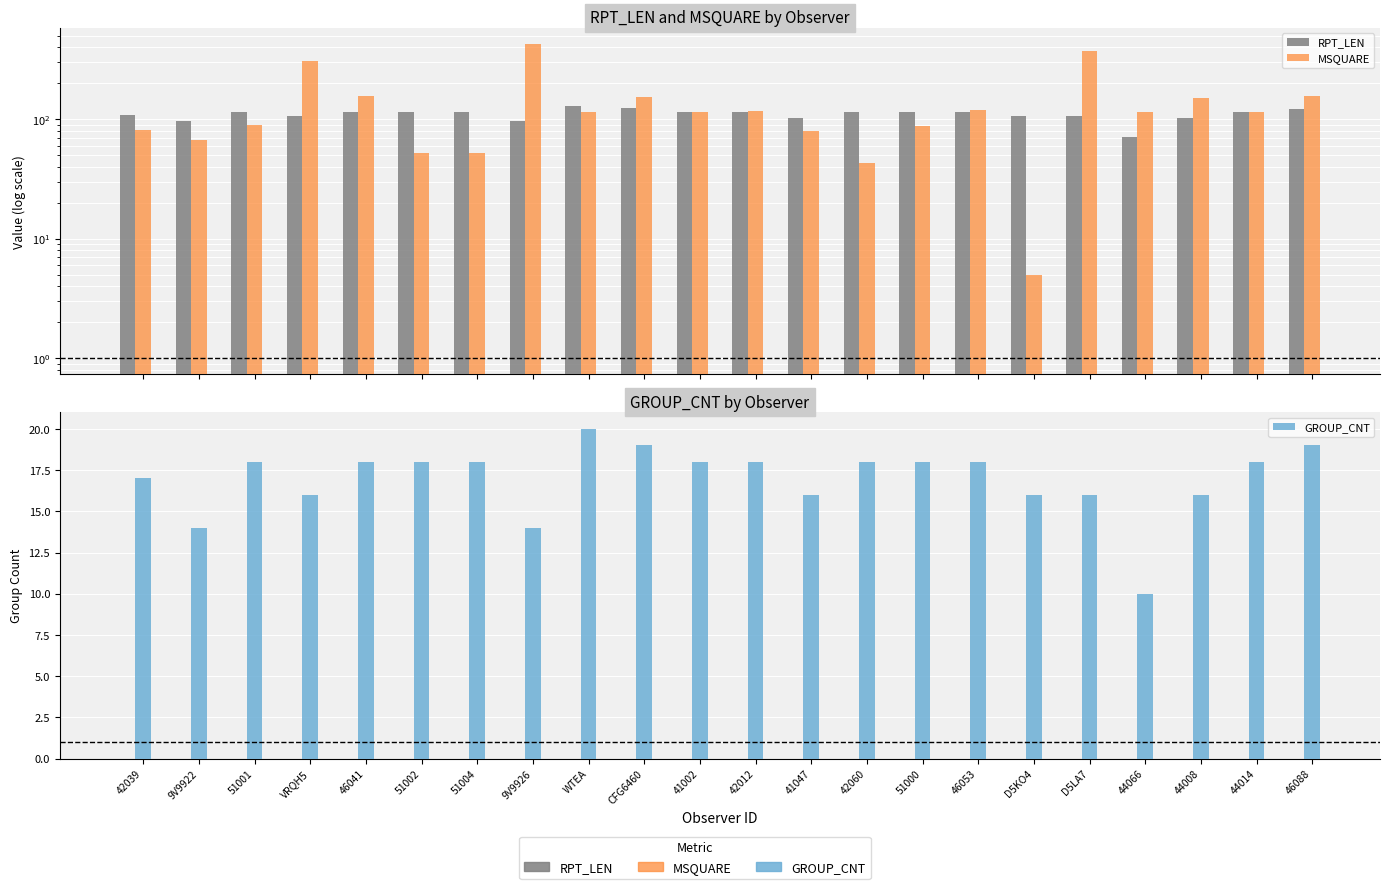

Reading left to right, list all the values displayed in this chart.

RPT_LEN: 109	96	115	107	115	115	115	96	128	125	115	115	103	115	115	115	107	107	71	103	115	121
MSQUARE: 81	67	89	309	157	52	52	430	116	153	116	117	80	43	88	120	5	374	116	151	116	157
GROUP_CNT: 17	14	18	16	18	18	18	14	20	19	18	18	16	18	18	18	16	16	10	16	18	19